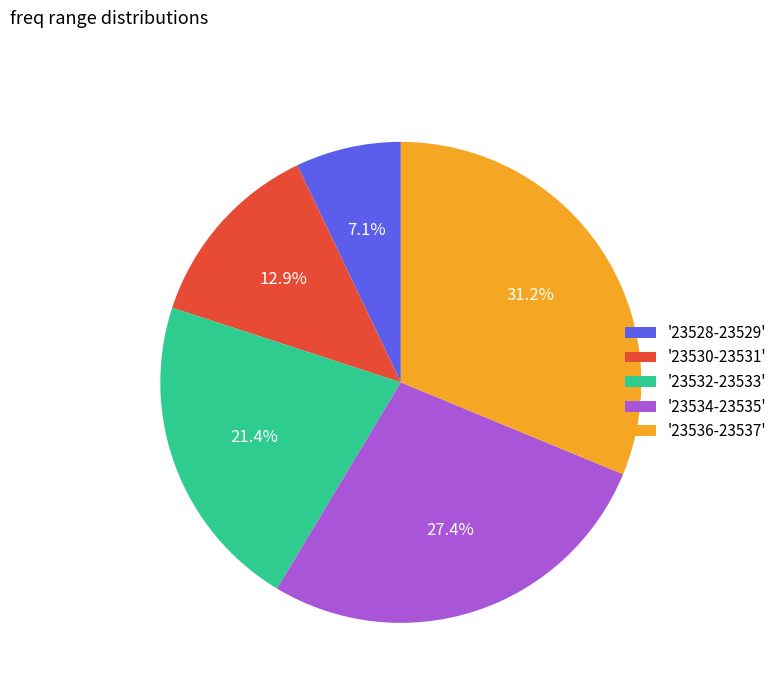

Is there a majority slice in this chart?

No